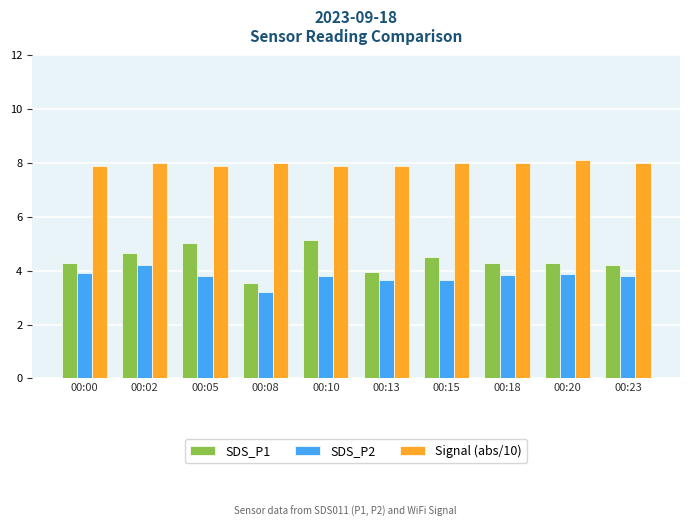

What are all the series names shown in the legend?

SDS_P1, SDS_P2, Signal (abs/10)